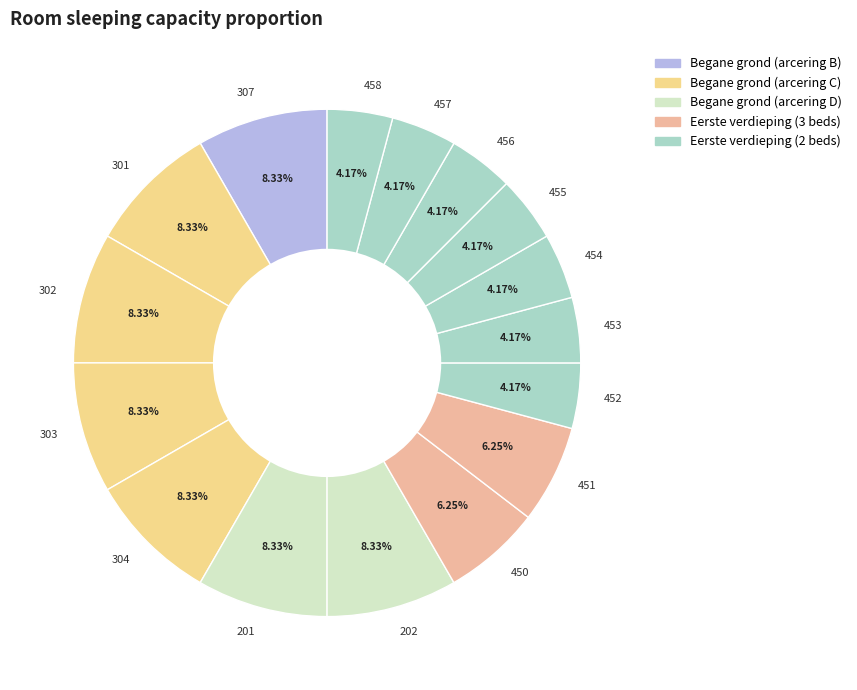

Does 301 represent more than half of the total?

No